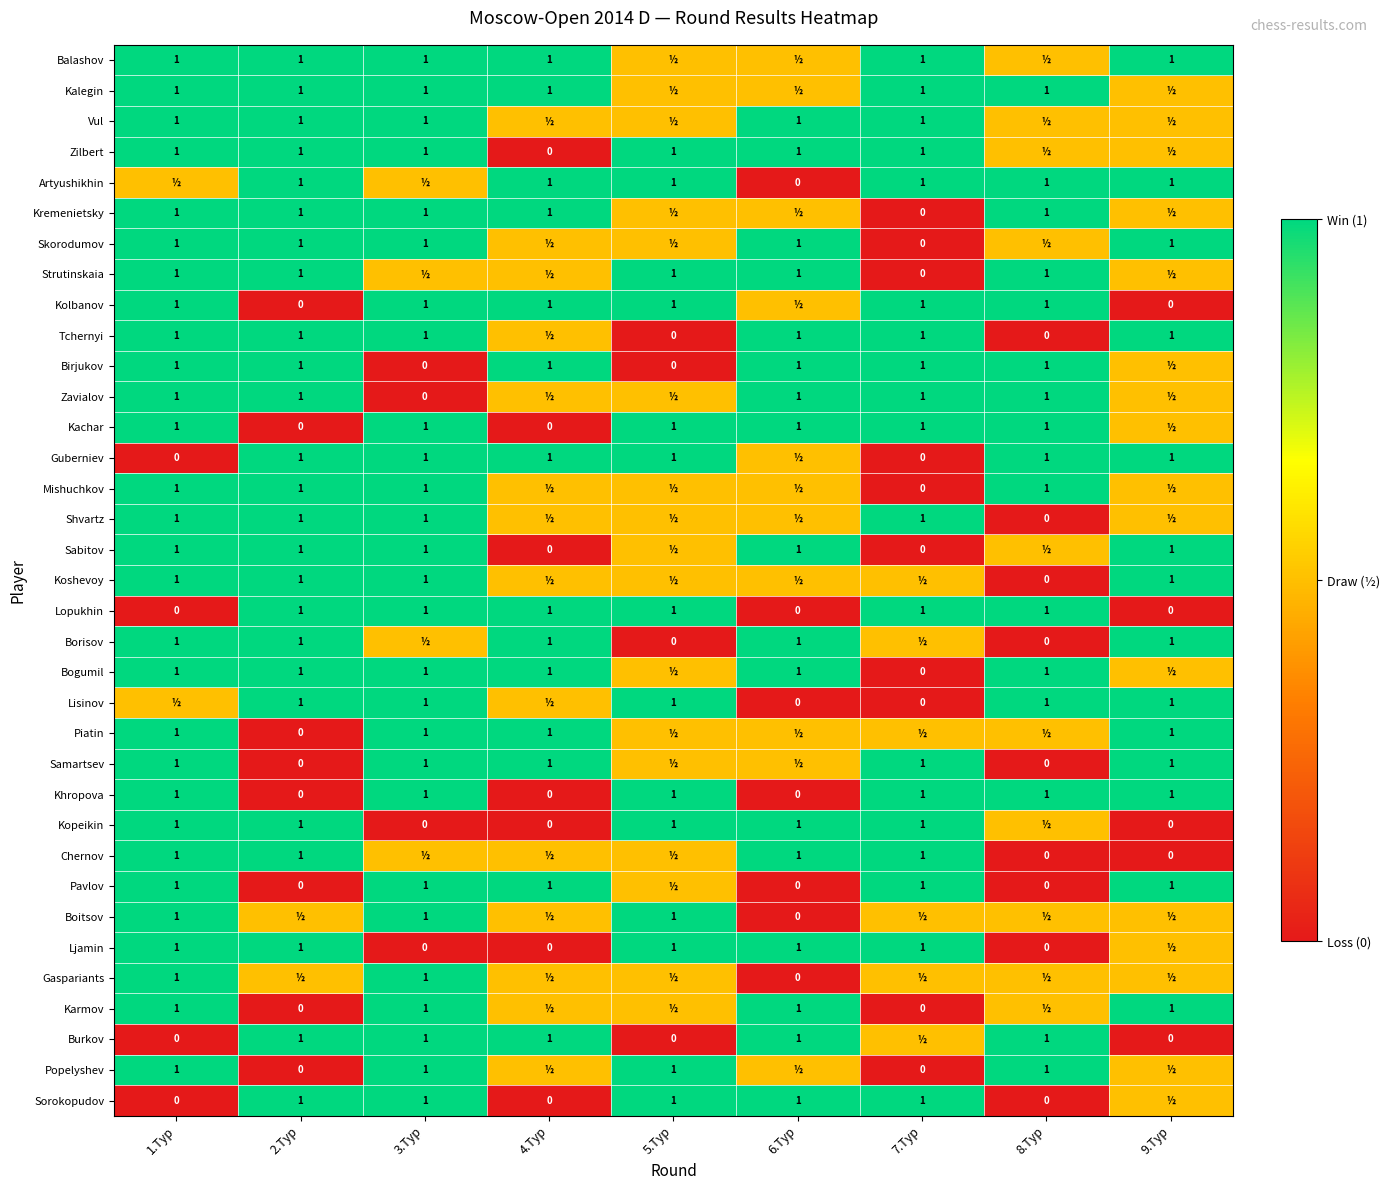

The value of Kremenietsky at 4.Тур is 1.0. True or false?

True